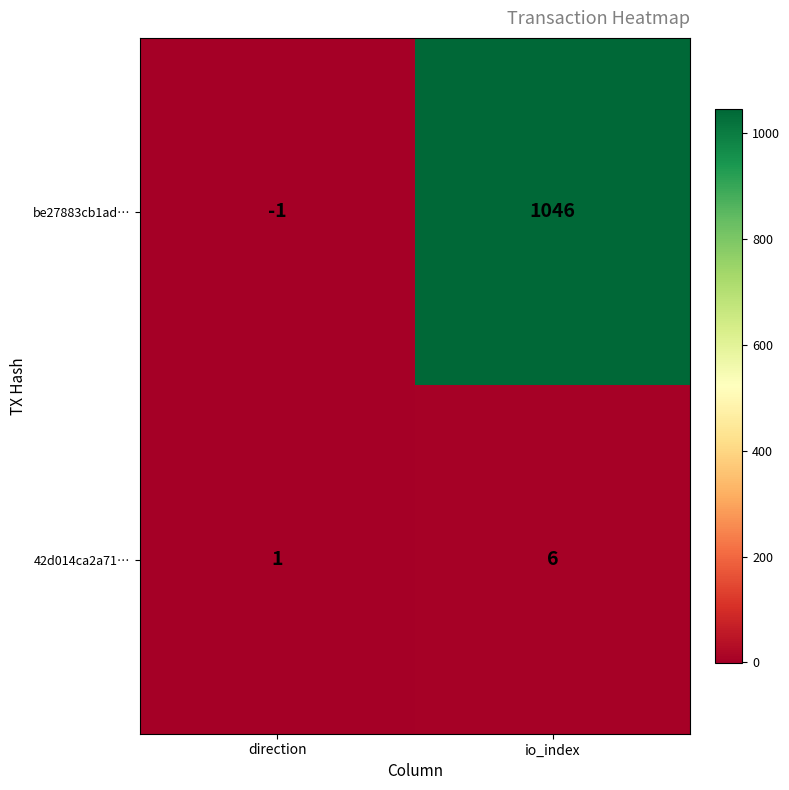

What is the minimum value shown in the chart?

-1